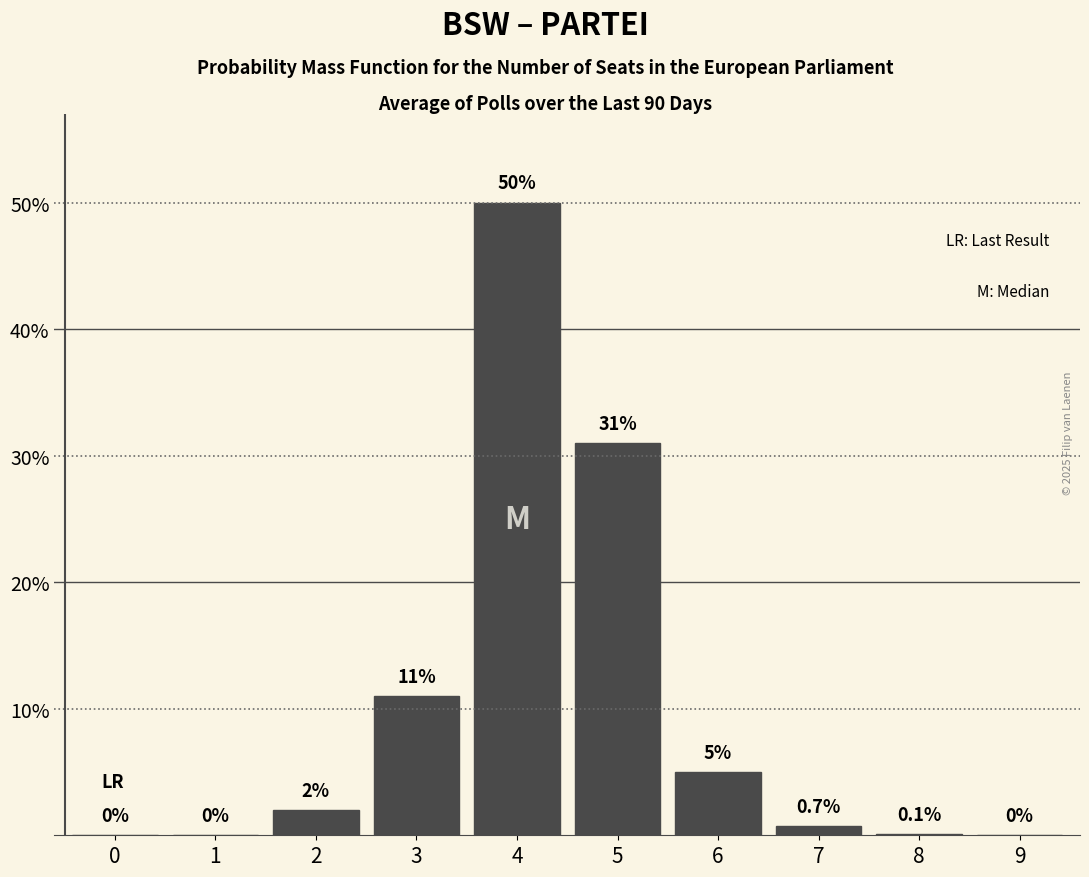

Reading left to right, what are all the values shown in this chart?

0=0.0	1=0.0	2=2.0	3=11.0	4=50.0	5=31.0	6=5.0	7=0.7	8=0.1	9=0.0